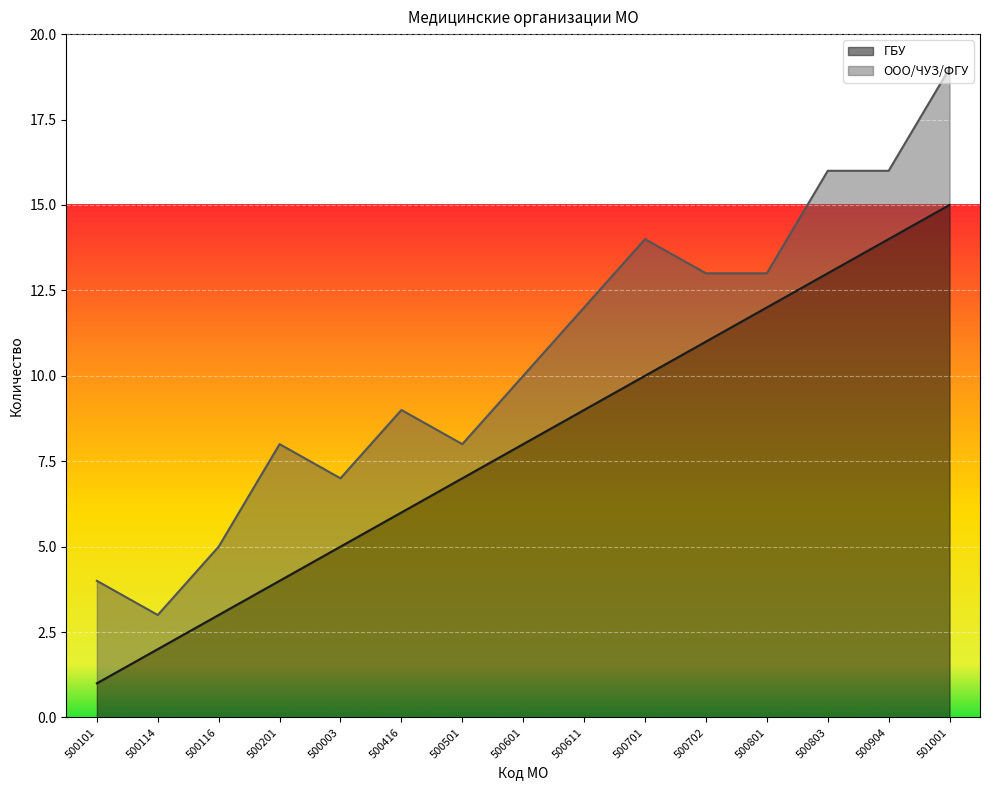

What is the label of the 3rd point from the left?

500116